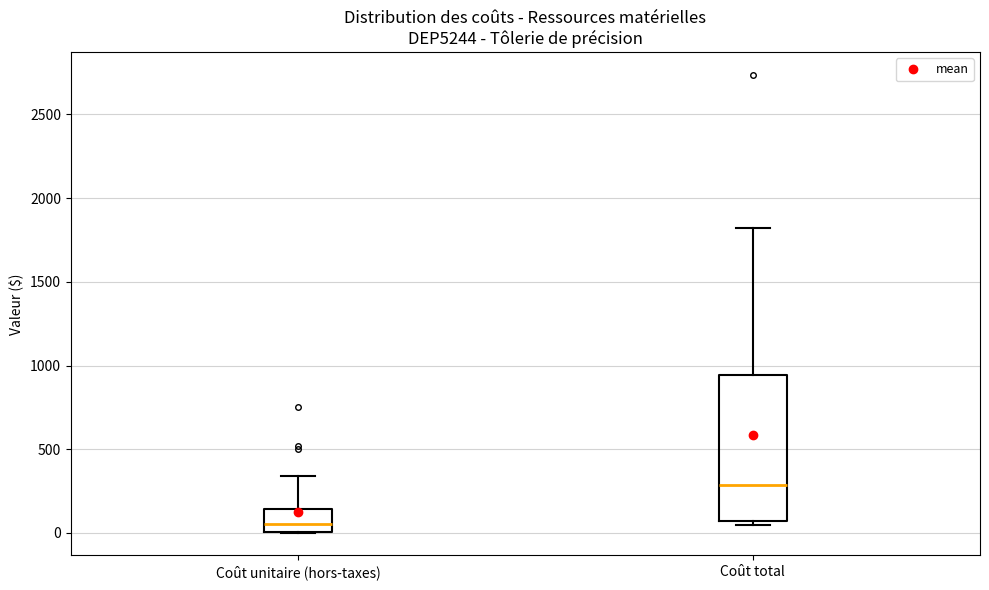

Reading left to right, transcribe this box plot: for each box, give where its median line is, the range the box spans, and where its two whiskers end, as read against the y-axis. The values are not printed on the chart, so give them approximately, as read against the axis.

Coût unitaire (hors-taxes): median 50, box 0 to 150, whiskers 0 to 350
Coût total: median 300, box 50 to 950, whiskers 50 (just below the box's lower edge) to 1800